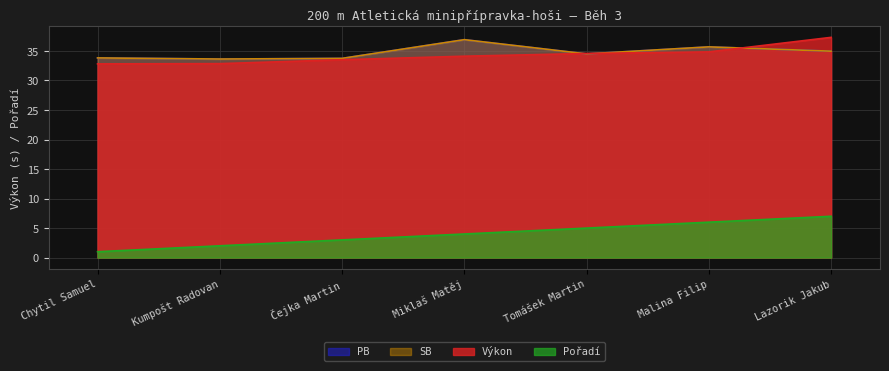

What is the spread (max minus min) of values at Tomášek Martin?

29.6